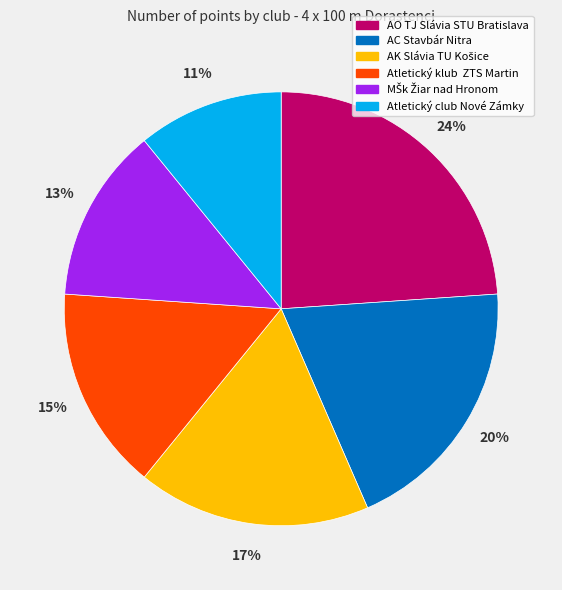

What percentage is the Atletický club Nové Zámky slice, to the nearest percent?

11%